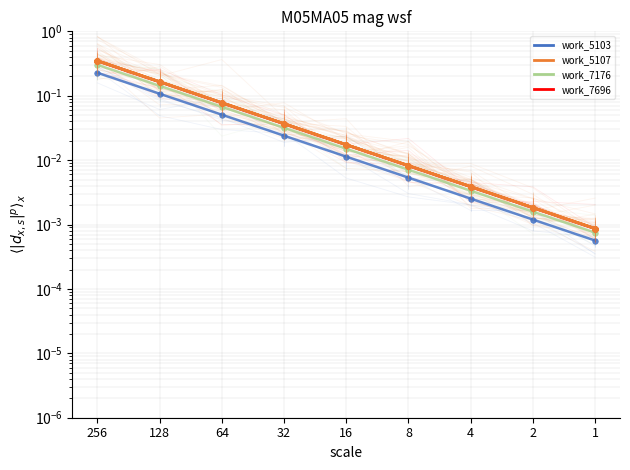

At which label is work_5103 closest to 0?

1